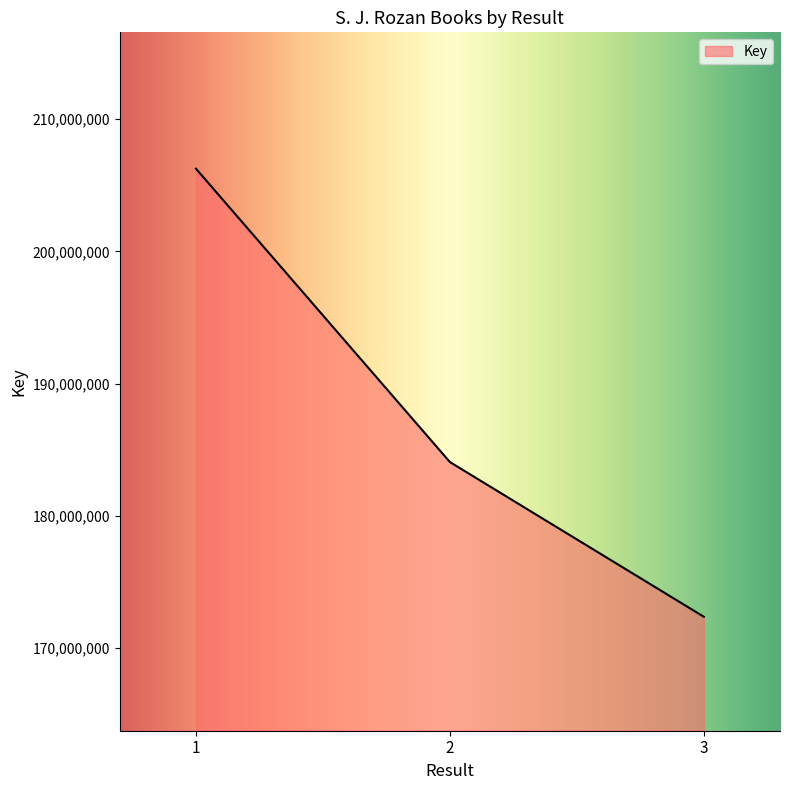

Reading left to right, list all the values displayed in this chart.

206257000	184072023	172371972